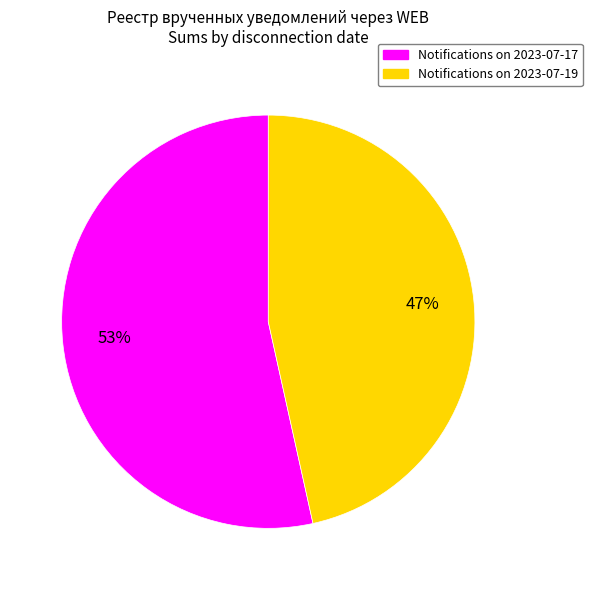

To the nearest percent, what is the average slice percentage?

50%